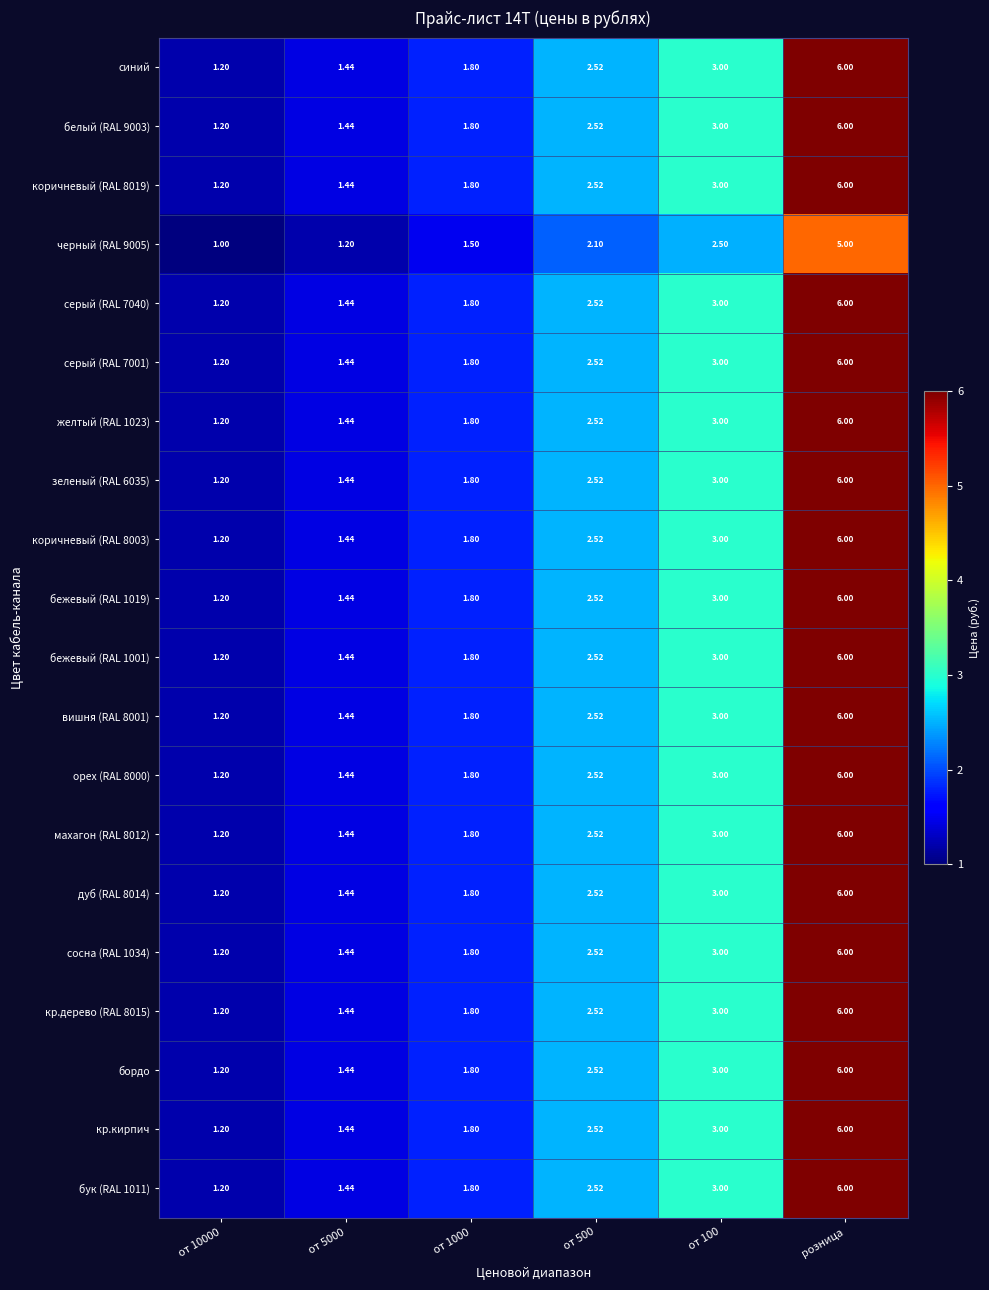

Which label corresponds to the largest value in the chart?

розница